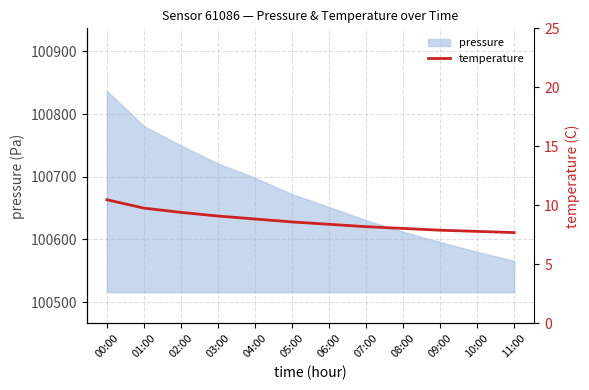

What is the label of the 2nd point from the left?

01:00